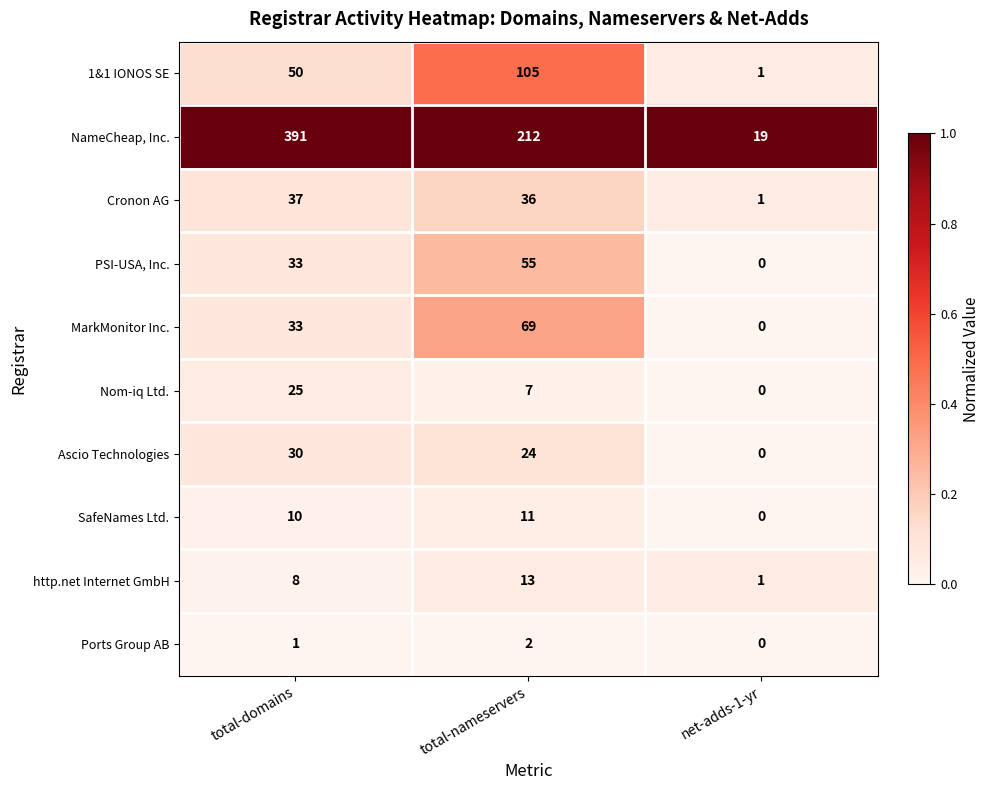

At which category does the chart reach its peak across all series?

total-domains